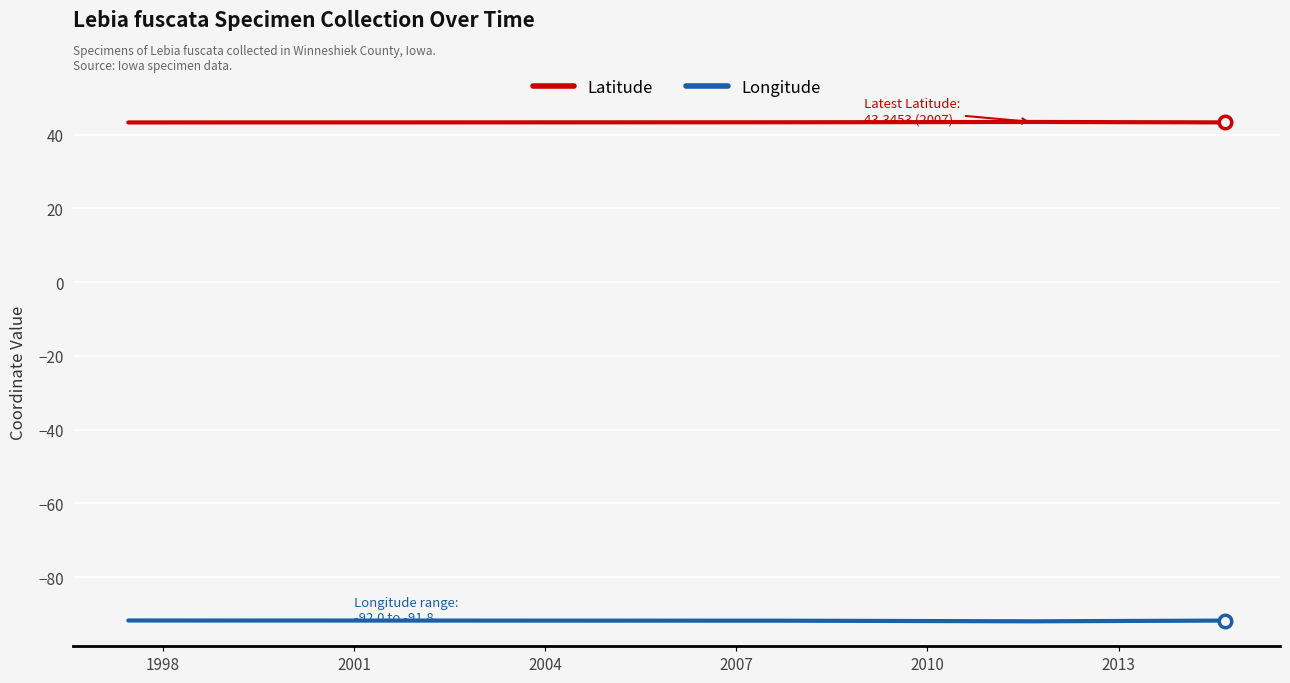

Which category has the highest value across all series?

2010